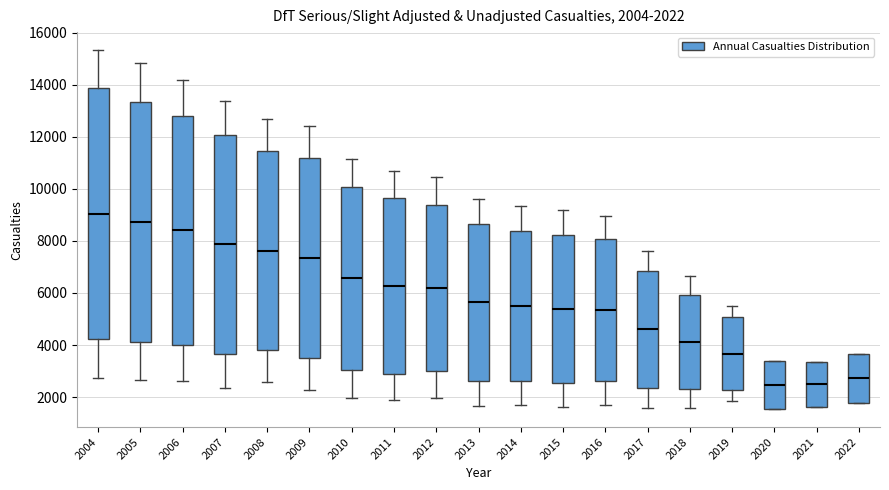

Comparing the boxes themselves (not the whiskers), which one is the tallest?

2004